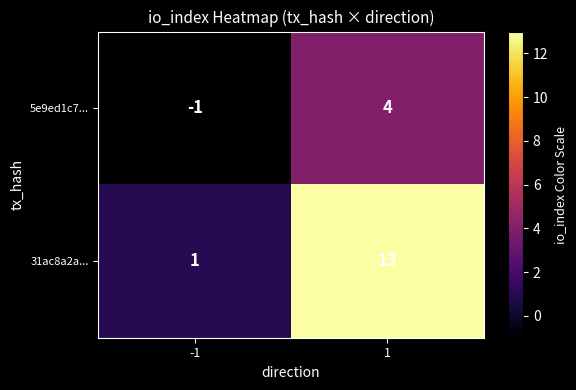

Reading left to right, list all the values displayed in this chart.

5e9ed1c7...: -1=-1	1=4
31ac8a2a...: -1=1	1=13